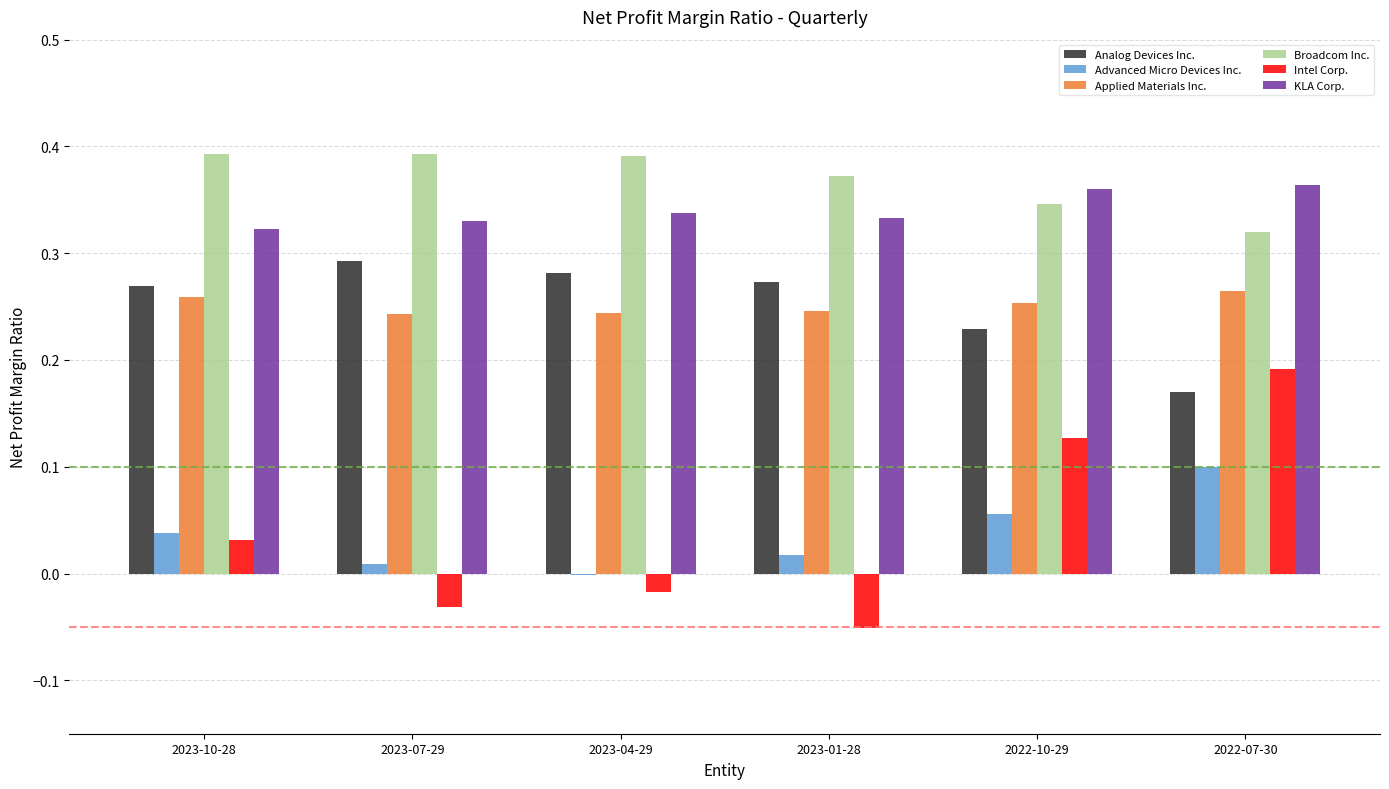

True or false: Analog Devices Inc. has a value of 0.0 at 2022-10-29.

False